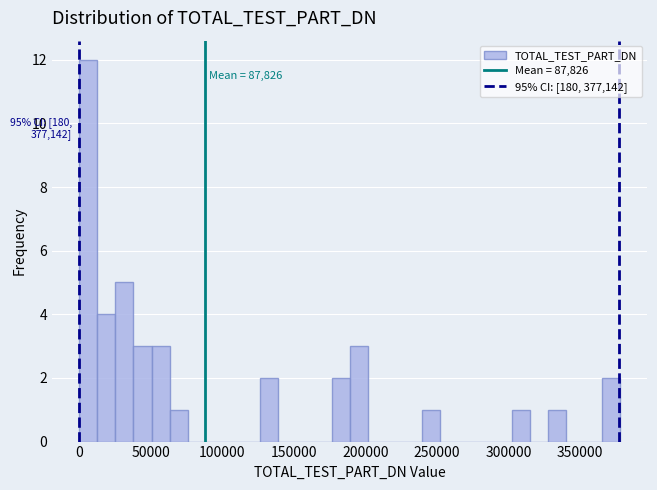

Around what value on the x-axis is the tallest bar? Give the approximate position of its centre, as read against the axis.

5000